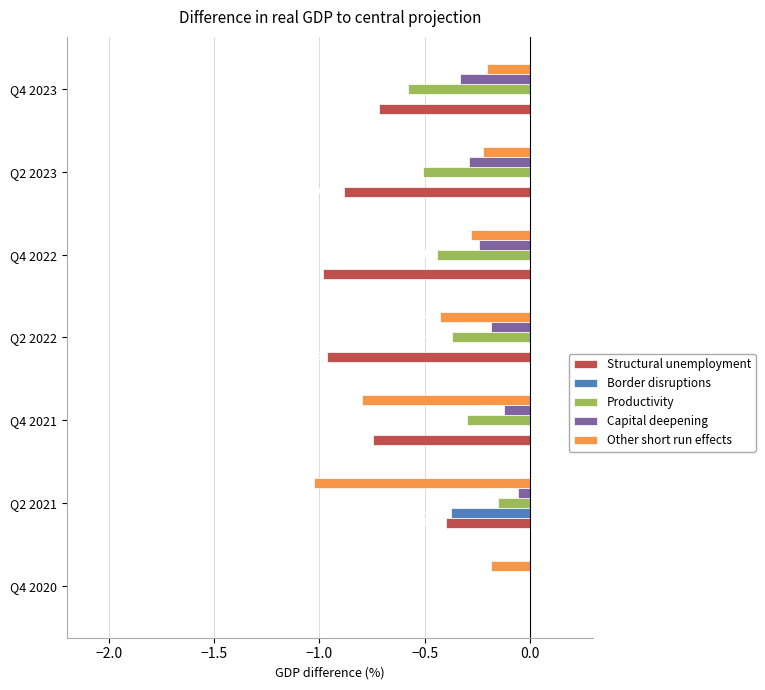

Is the value of Border disruptions at Q2 2022 greater than the value of Productivity at Q2 2023?

Yes